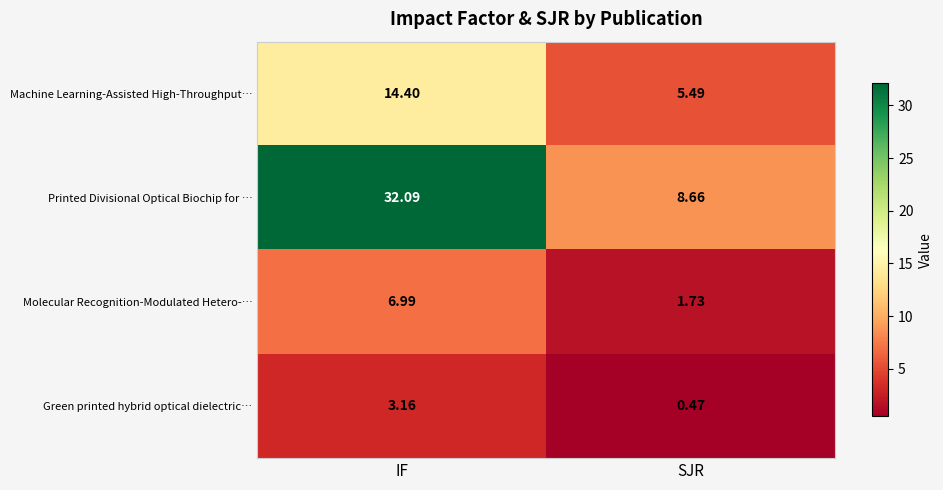

What is the spread (max minus min) of values at IF?

28.9